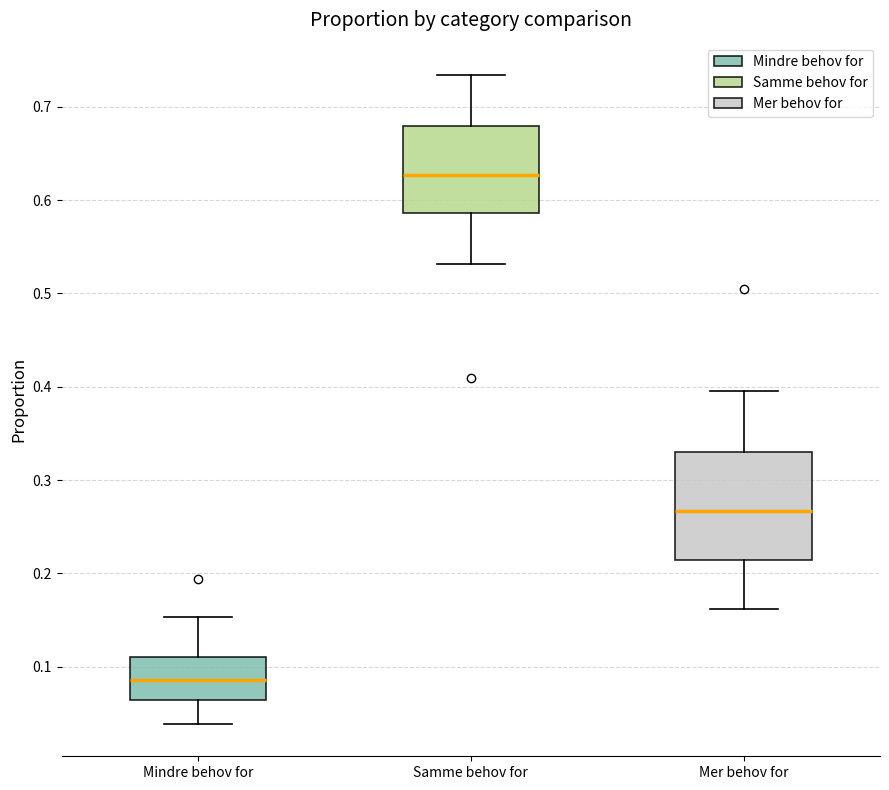

Which box's median line is the lowest?

Mindre behov for